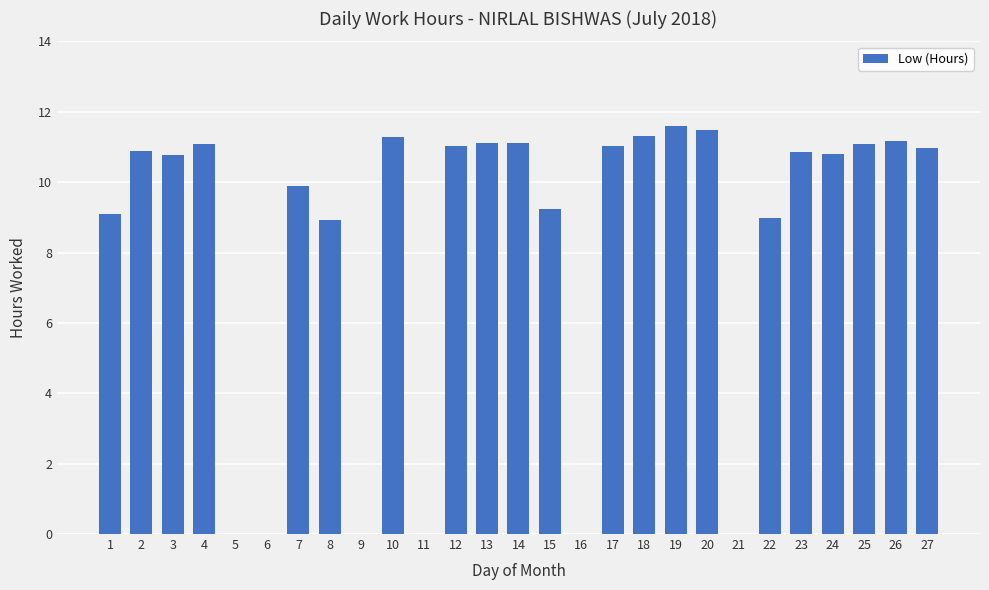

Approximately how many times larger is the value at 26 compared to 10?

1.0